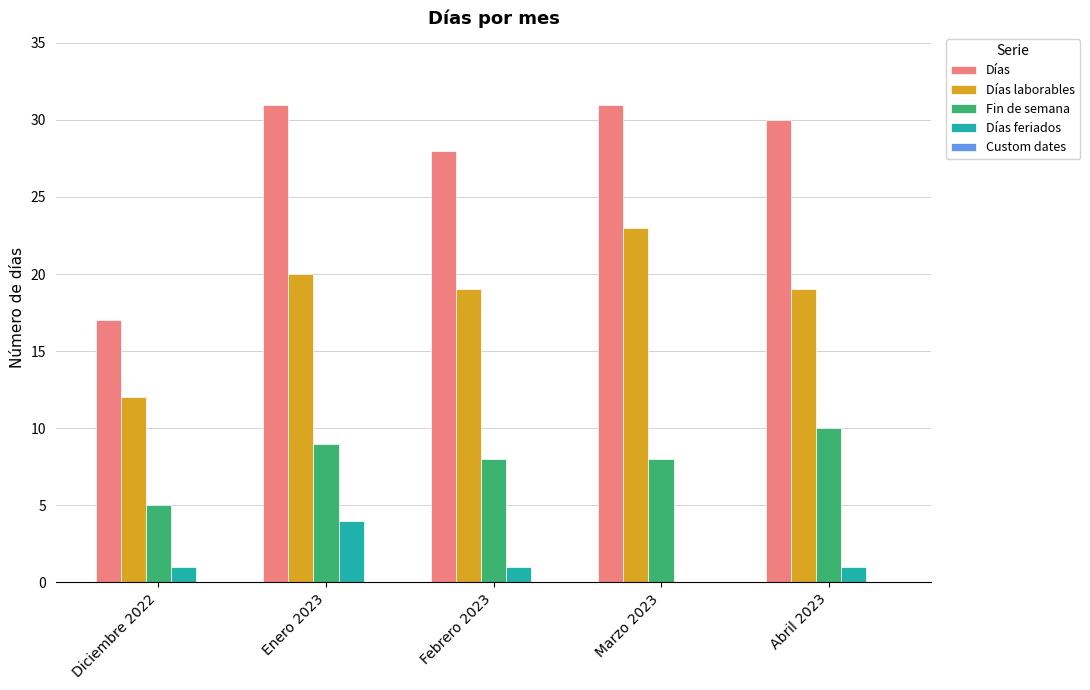

Is it true that Fin de semana equals 5 at Diciembre 2022?

True